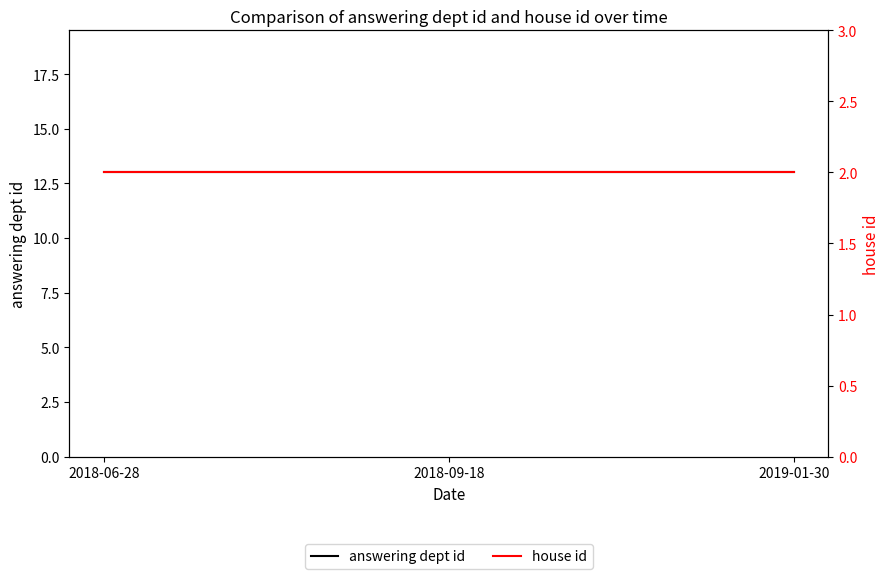

At which label does house id reach its peak?

2018-06-28